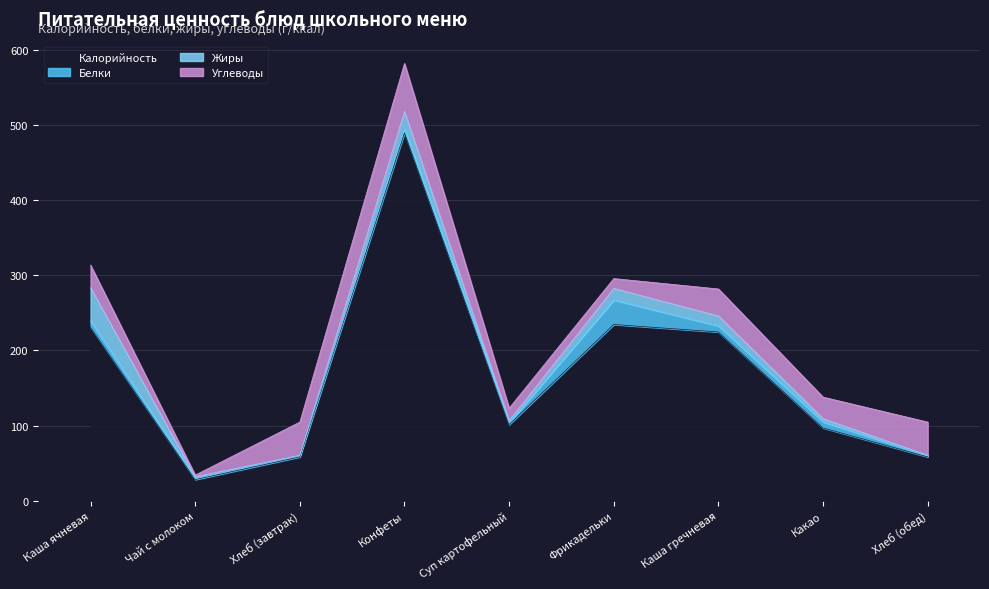

At which category does Жиры reach its first local valley?

Хлеб (завтрак)